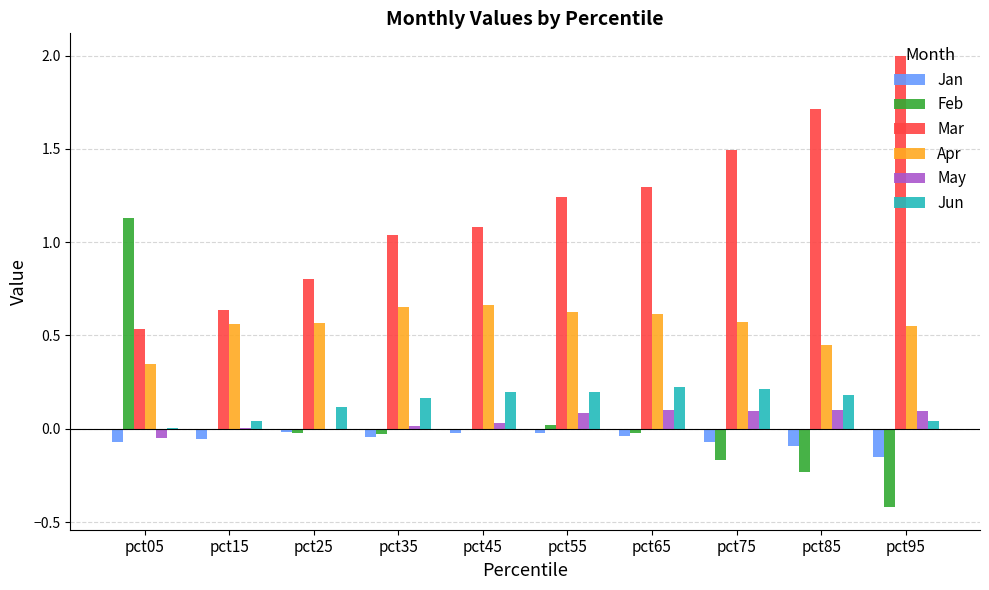

True or false: Jun has a value of 0.2 at pct25.

False